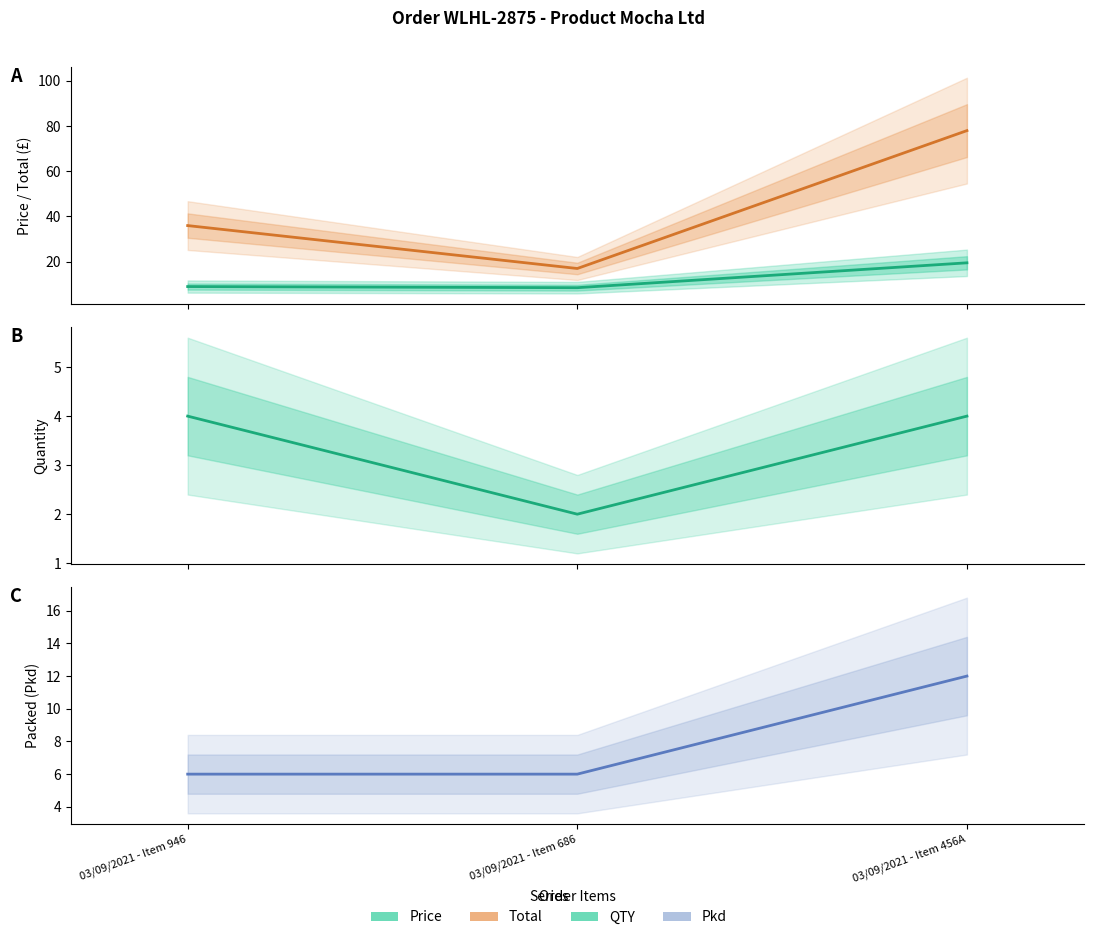

What is the greatest value displayed?

78.0